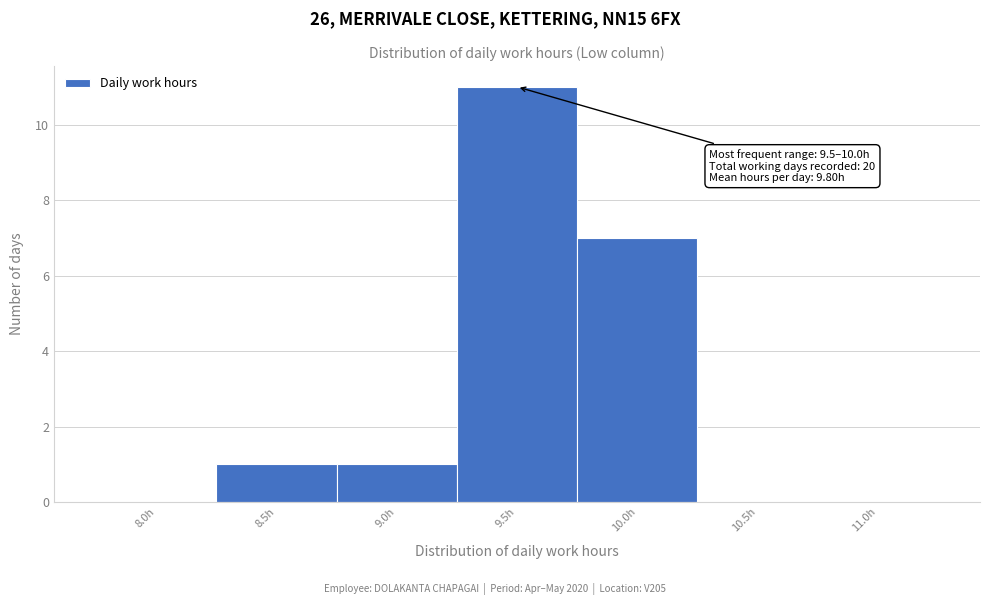

Reading left to right, list all the values displayed in this chart.

8.0h=0	8.5h=1	9.0h=1	9.5h=11	10.0h=7	10.5h=0	11.0h=0